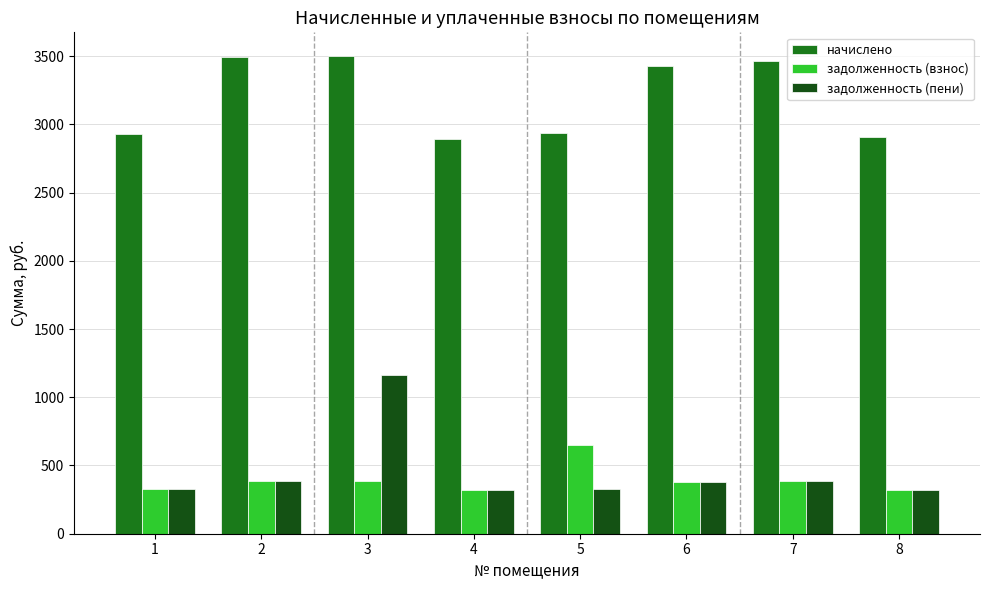

Are the bars horizontal?

No